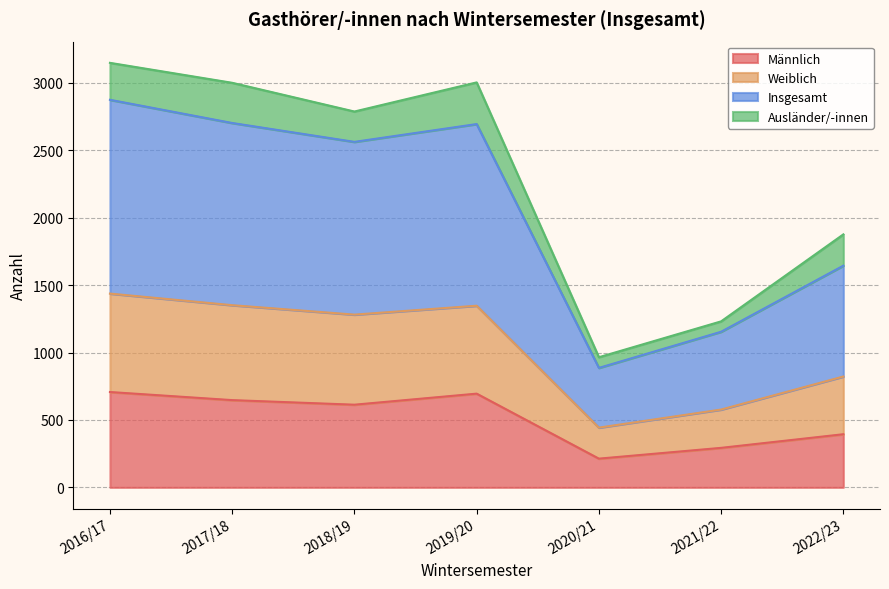

What is the label of the 5th point from the right?

2018/19